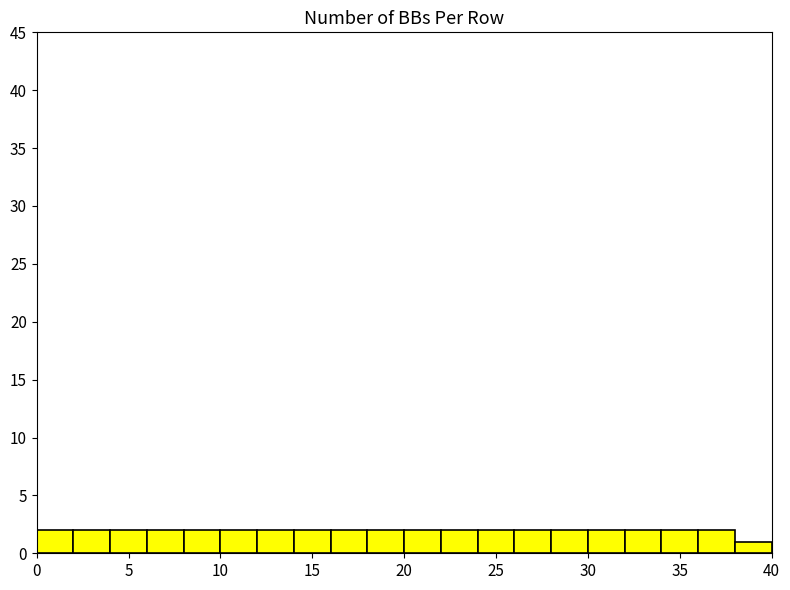

What is the height of the bar covering 10 to 12 on the x-axis? The values are not printed on the chart, so give them approximately, as read against the axis.

2